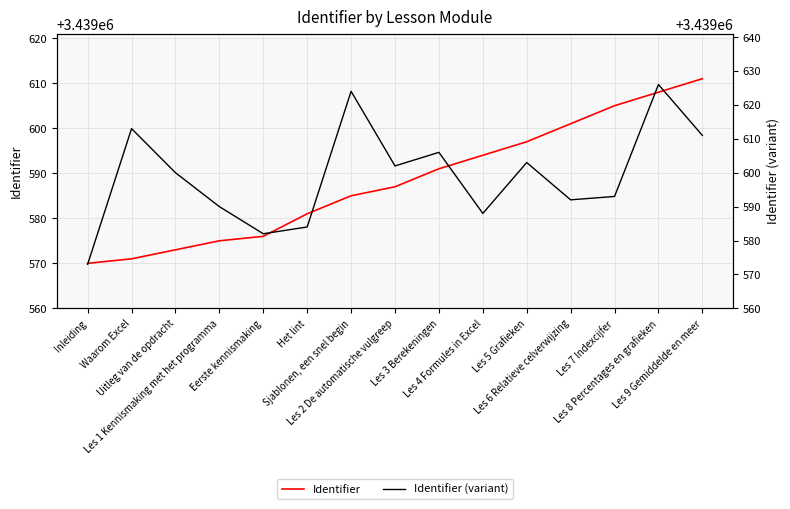

What is the sum of the Identifier (variant) values at Waarom Excel and Les 3 Berekeningen?

6879219